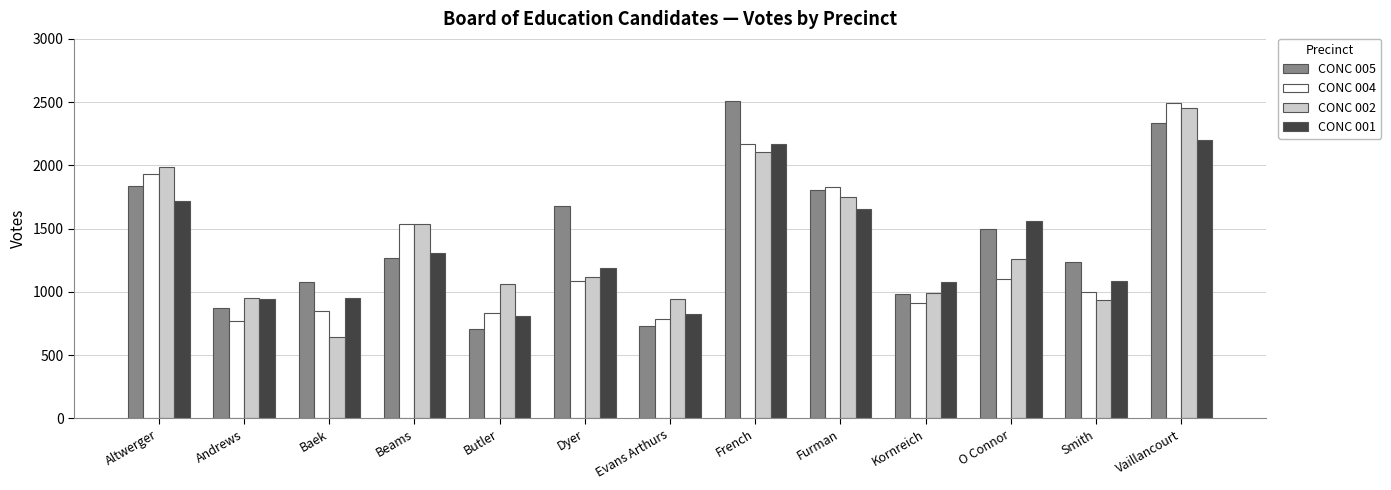

Count the number of categories in the chart.

13